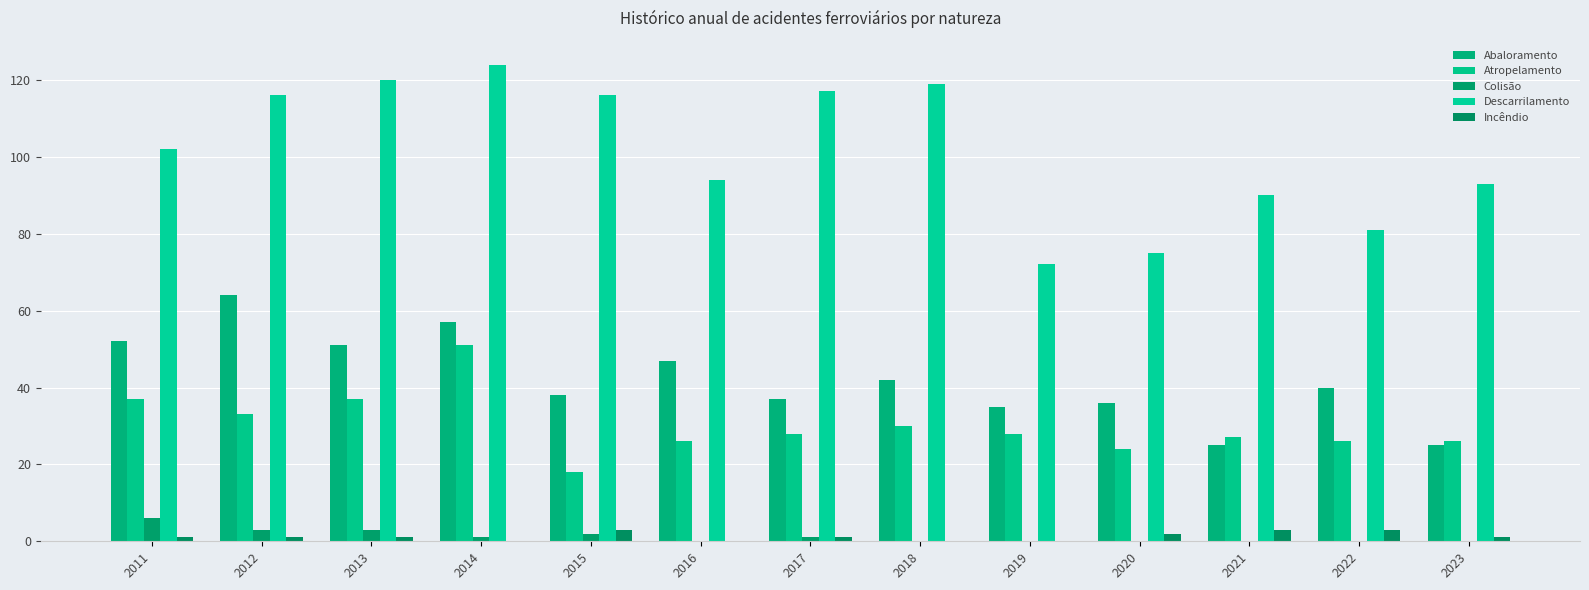

Reading left to right, extract all data points from this chart.

Abaloramento: 2011=52	2012=64	2013=51	2014=57	2015=38	2016=47	2017=37	2018=42	2019=35	2020=36	2021=25	2022=40	2023=25
Atropelamento: 2011=37	2012=33	2013=37	2014=51	2015=18	2016=26	2017=28	2018=30	2019=28	2020=24	2021=27	2022=26	2023=26
Colisão: 2011=6	2012=3	2013=3	2014=1	2015=2	2016=0	2017=1	2018=0	2019=0	2020=0	2021=0	2022=0	2023=0
Descarrilamento: 2011=102	2012=116	2013=120	2014=124	2015=116	2016=94	2017=117	2018=119	2019=72	2020=75	2021=90	2022=81	2023=93
Incêndio: 2011=1	2012=1	2013=1	2014=0	2015=3	2016=0	2017=1	2018=0	2019=0	2020=2	2021=3	2022=3	2023=1